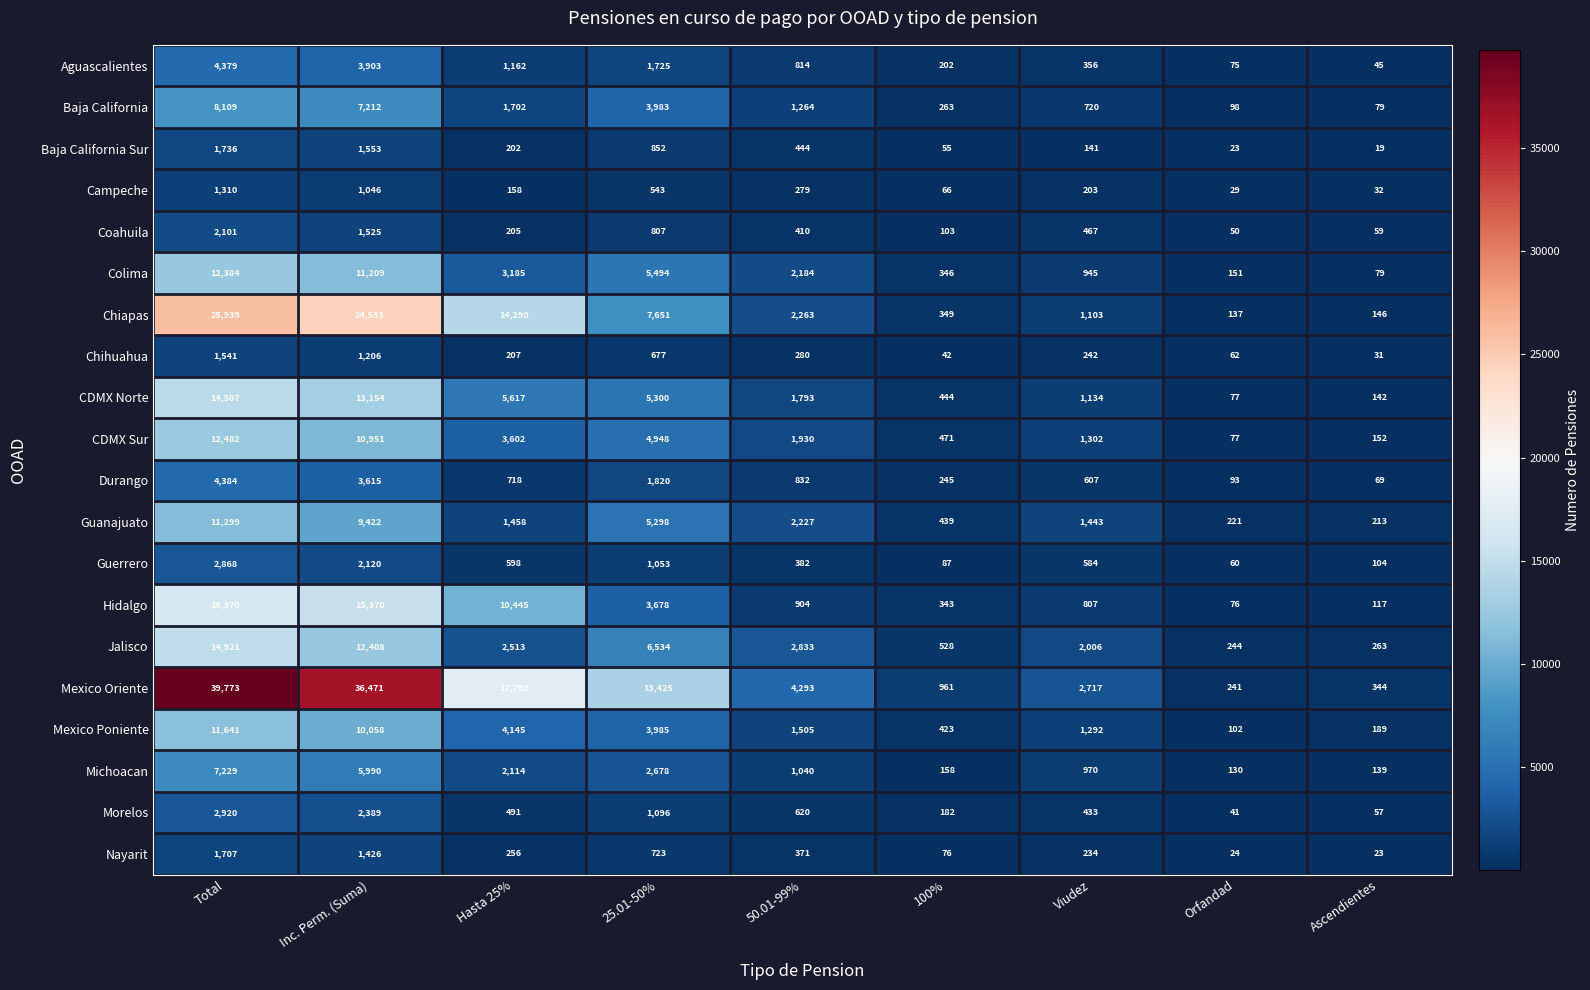

True or false: Baja California has a value of 1948 at Inc. Perm. (Suma).

False